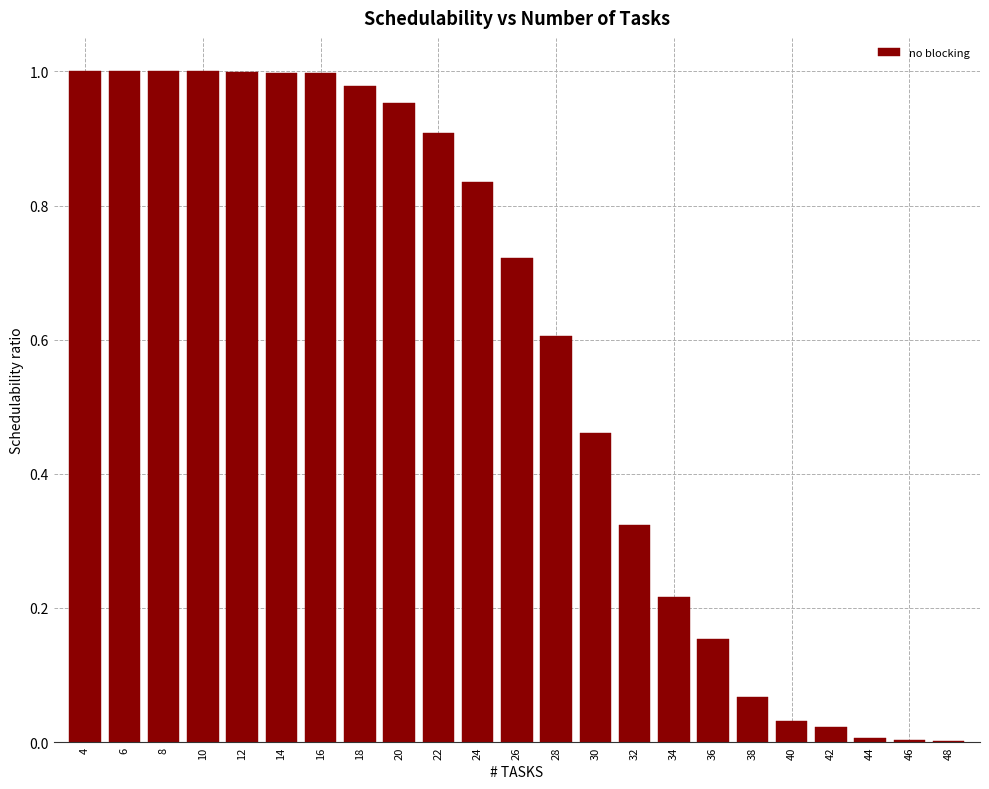

What is the sum of all values?

13.3